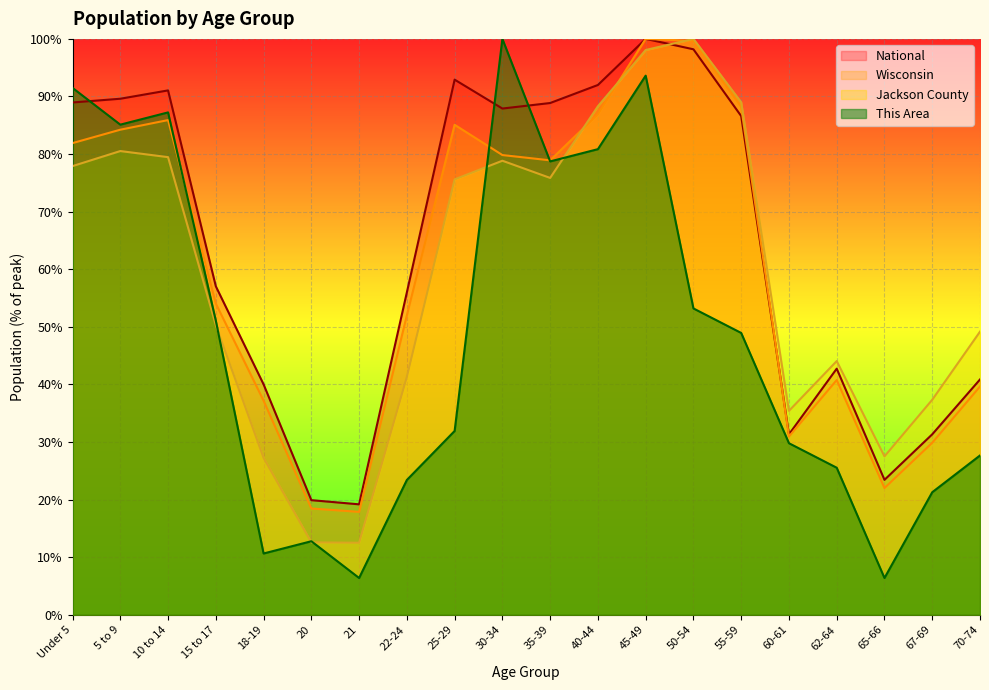

What is the spread (max minus min) of values at 15 to 17?

6.8